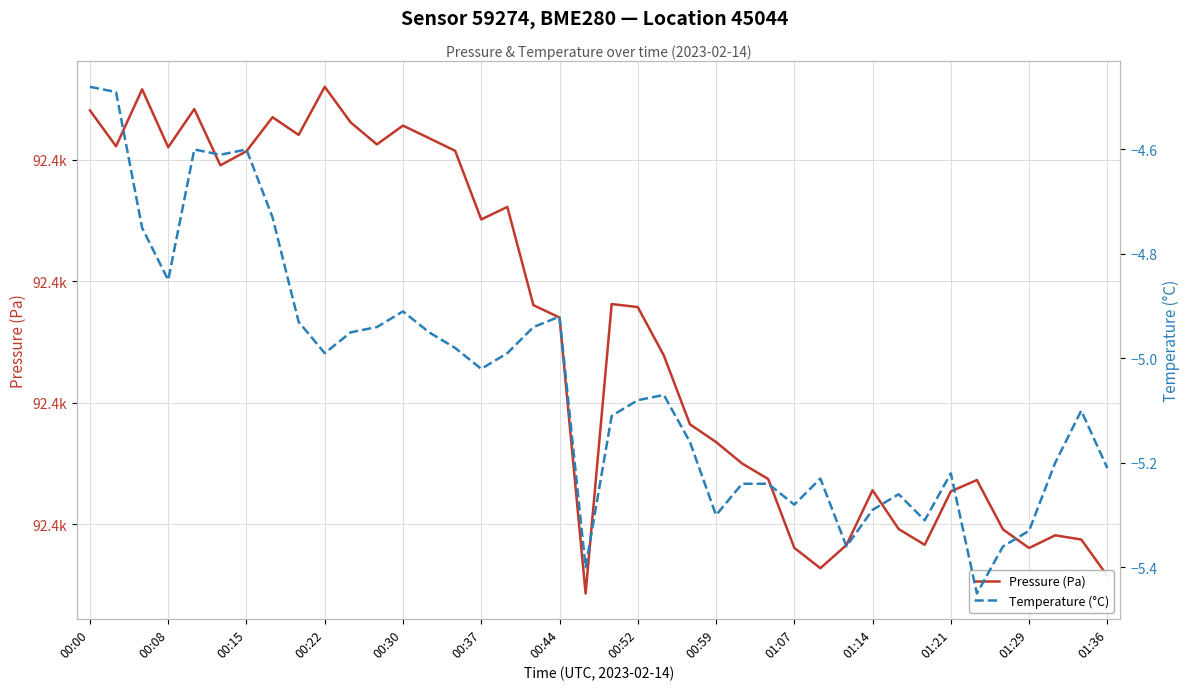

Which has a higher value, 29 or 35?

35